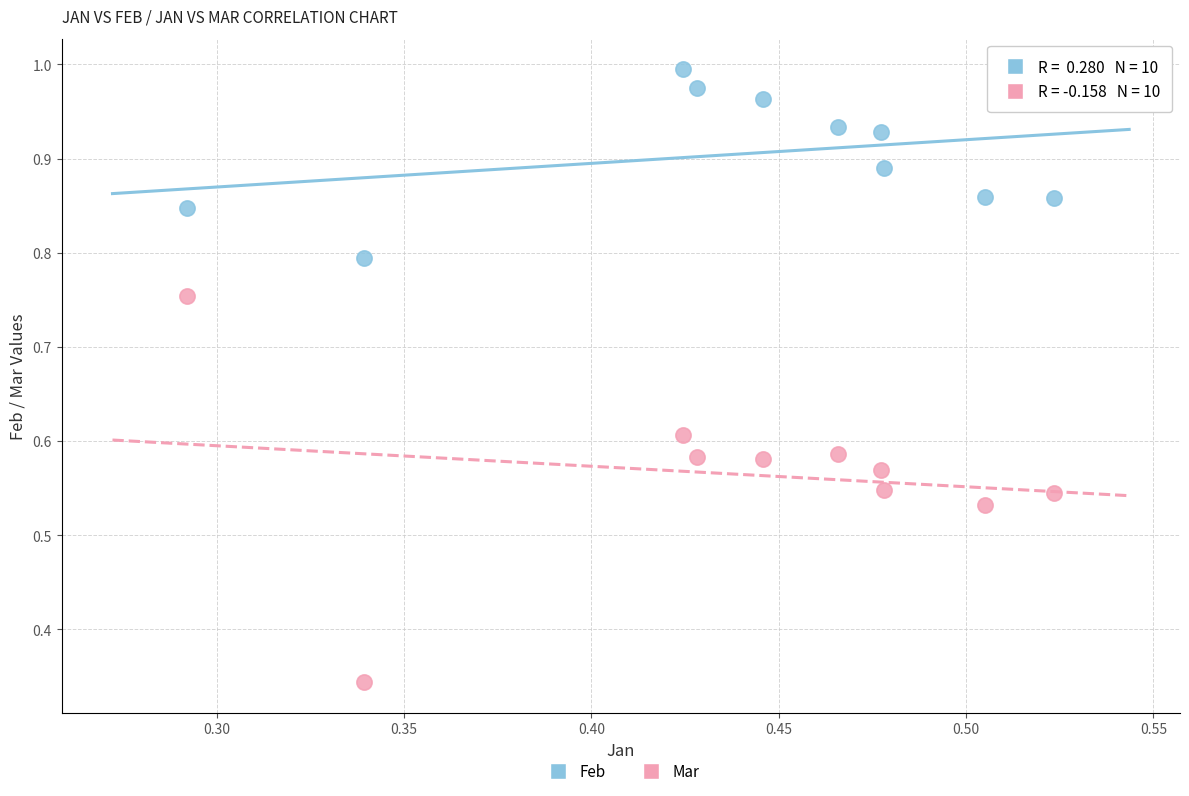

Which series has the largest Y range (max minus min)?

Mar